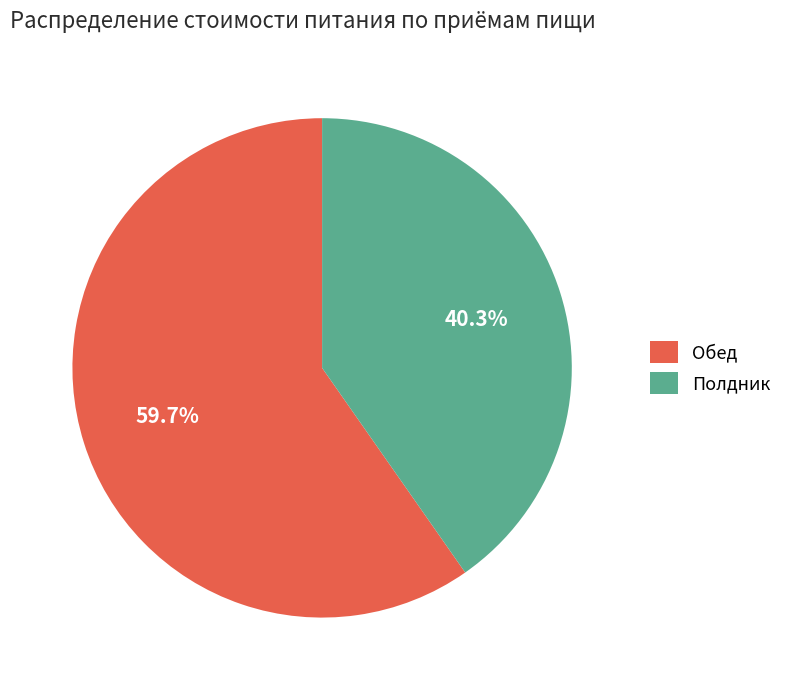

Is there a majority slice in this chart?

Yes